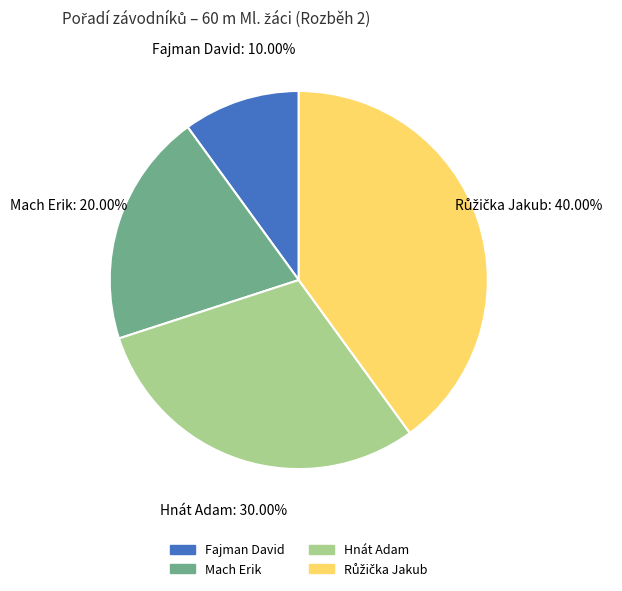

Is there a majority slice in this chart?

No